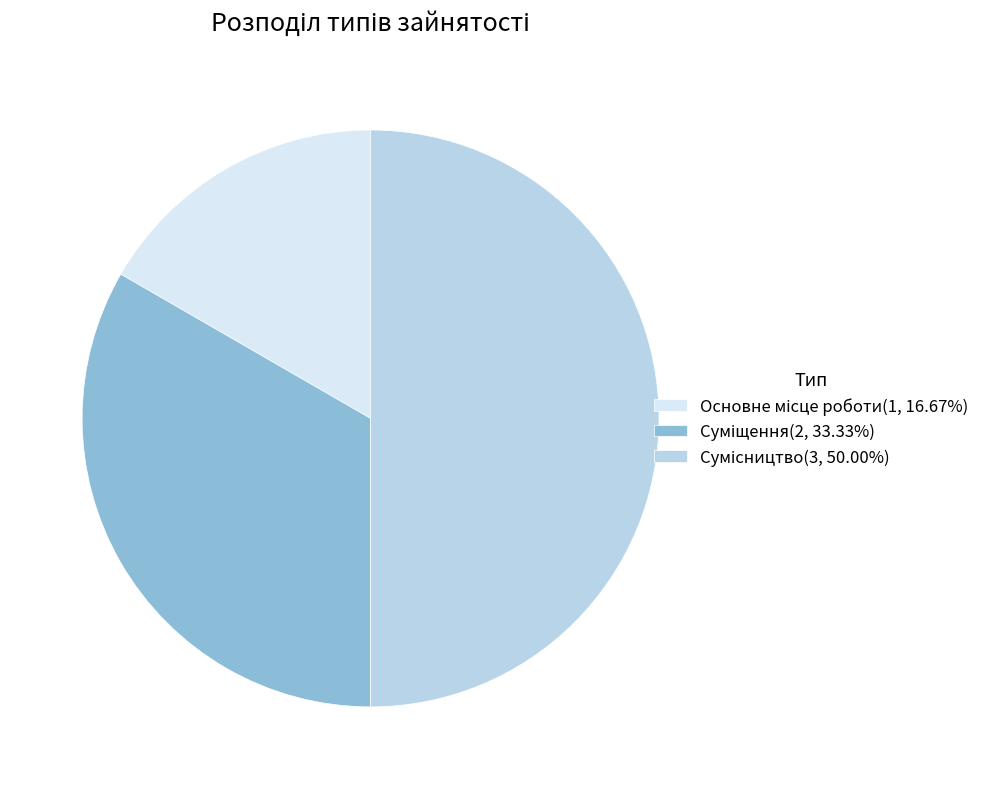

To the nearest percent, what is the difference between the largest and smallest slice percentages?

33%